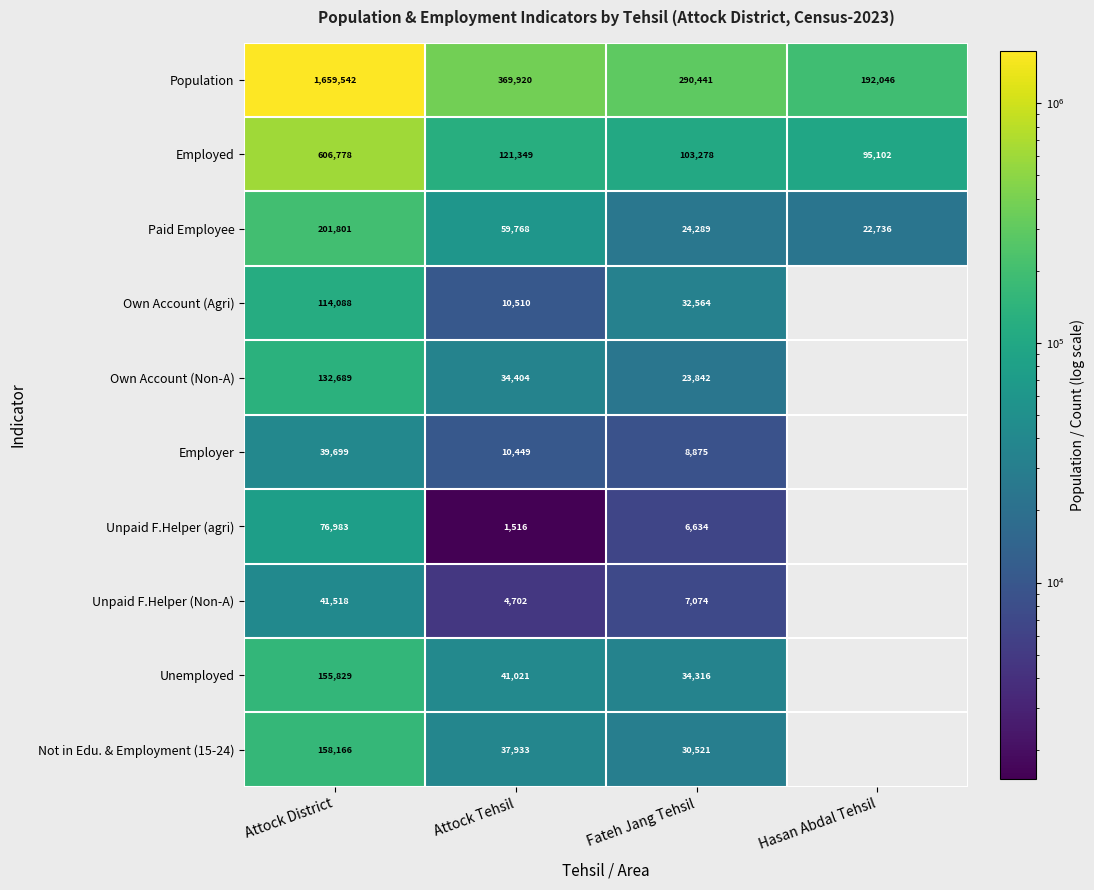

At Fateh Jang Tehsil, list the series in order from smallest to largest.

Unpaid F.Helper (agri), Unpaid F.Helper (Non-A), Employer, Own Account (Non-A), Paid Employee, Not in Edu. & Employment (15-24), Own Account (Agri), Unemployed, Employed, Population